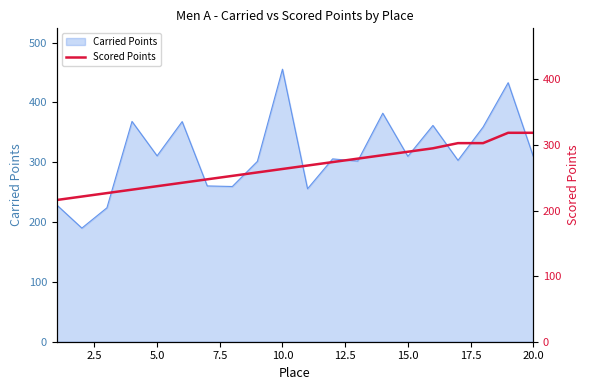

What is the minimum value for Carried Points?

189.9